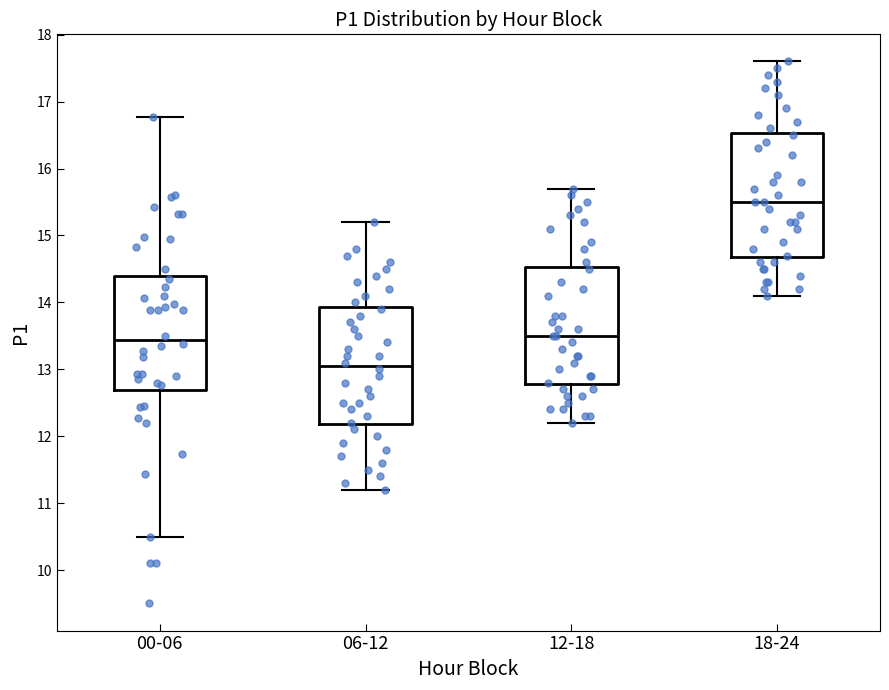

Where does the upper whisker of the box for 18-24 end on the y-axis? The values are not printed on the chart, so give them approximately, as read against the axis.

17.6